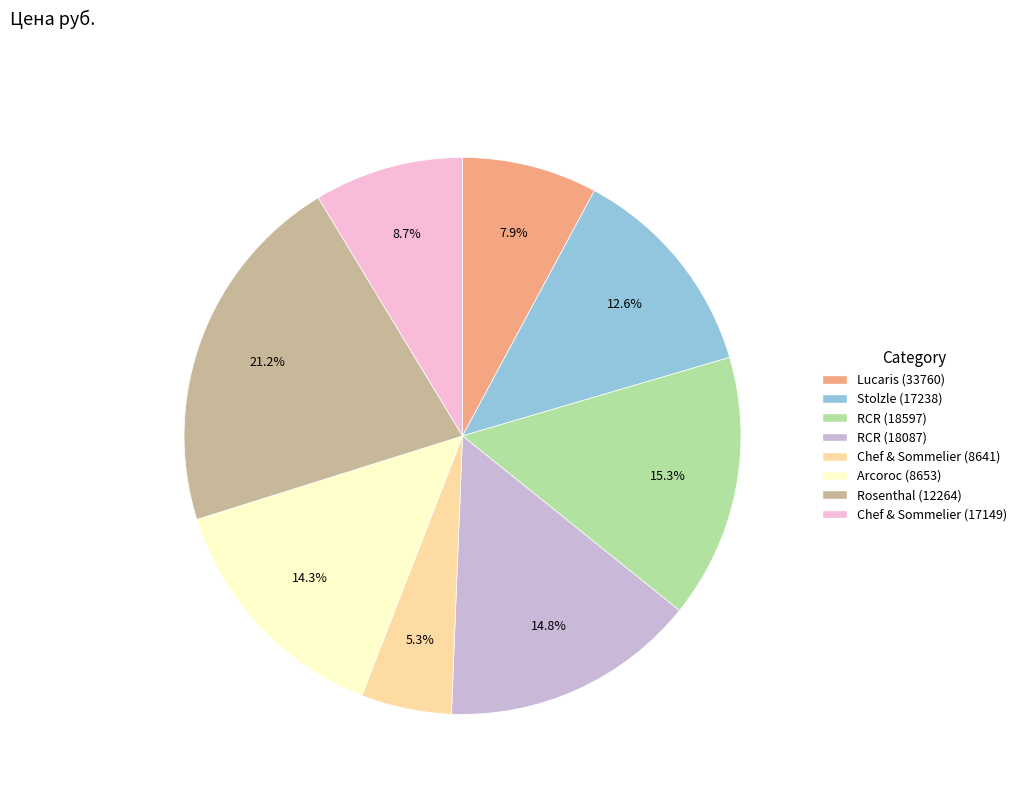

How many segments does this pie chart have?

8